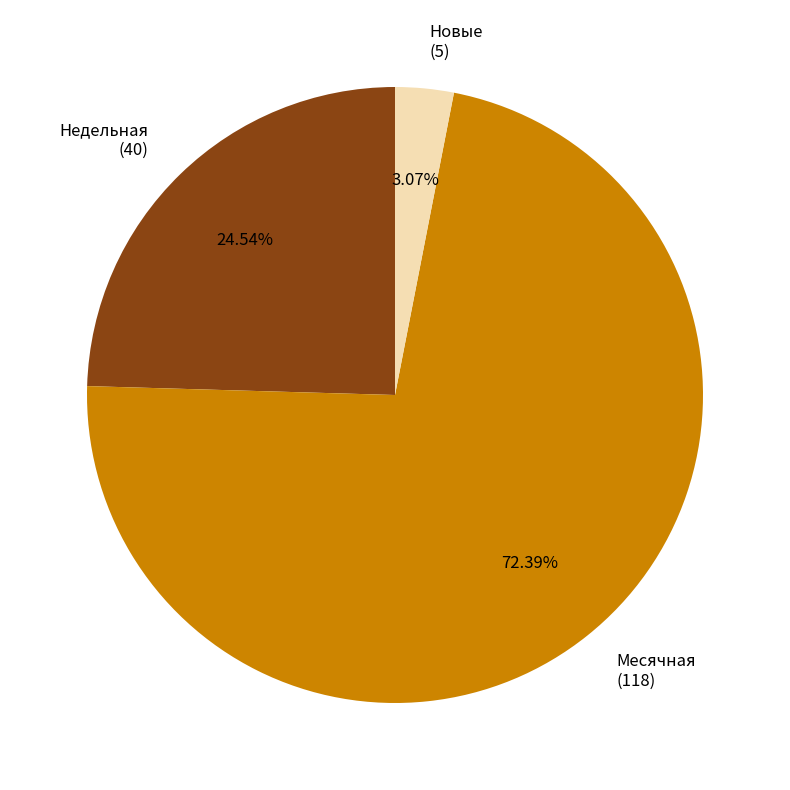

Is there any slice that represents more than half of the pie?

Yes